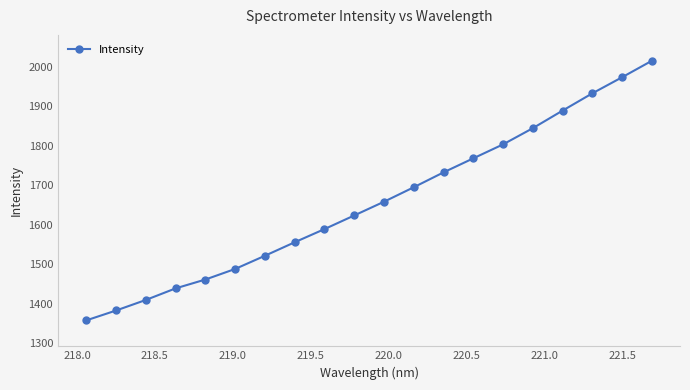

True or false: there are more than 2 points higher than both neighbors.

False